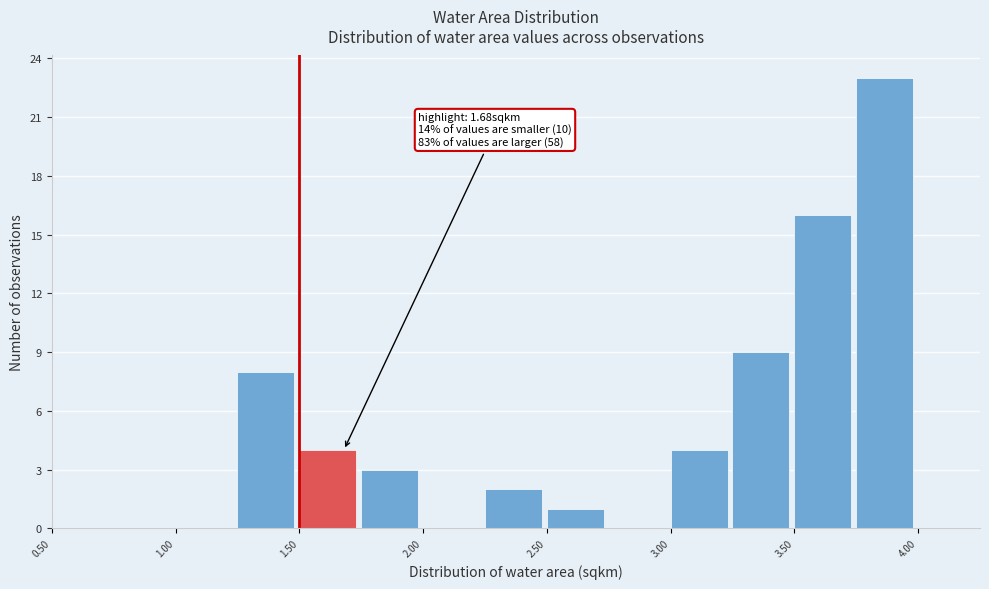

Over which range of the x-axis is the bar tallest?

3.75 to 4.00